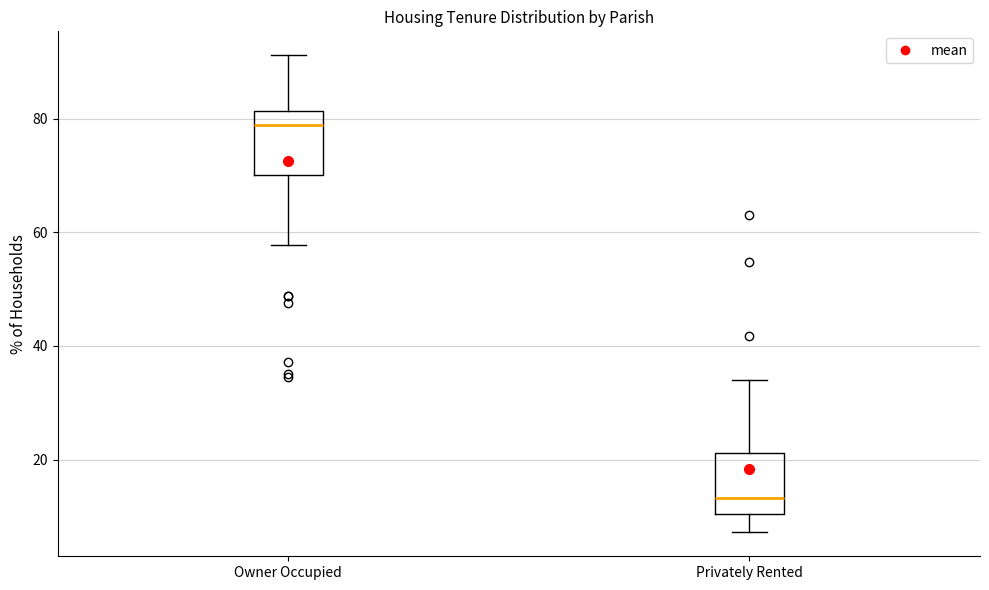

Reading left to right, read every box against the y-axis: the position of its median line, the range the box covers, and the ends of its whiskers. The values are not printed on the chart, so give them approximately, as read against the axis.

Owner Occupied: median 78, box 70 to 82, whiskers 58 to 92
Privately Rented: median 14, box 10 to 22, whiskers 8 to 34